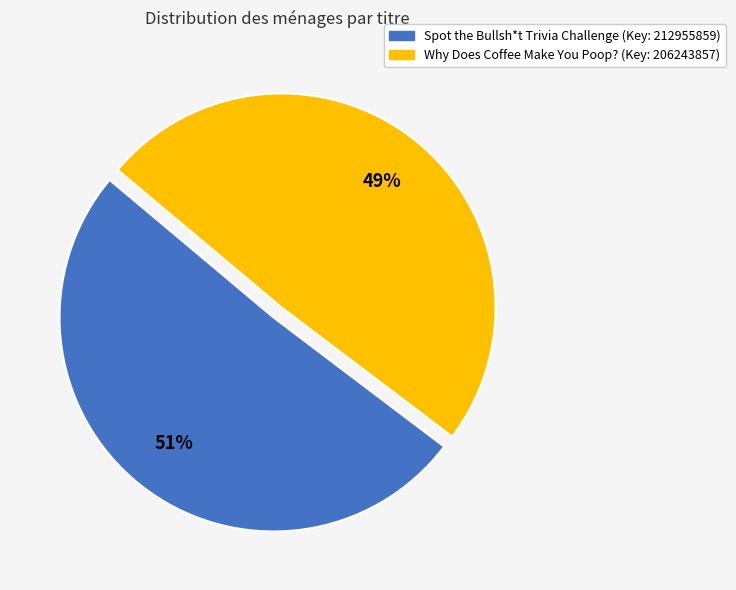

Is there any slice that represents more than half of the pie?

Yes